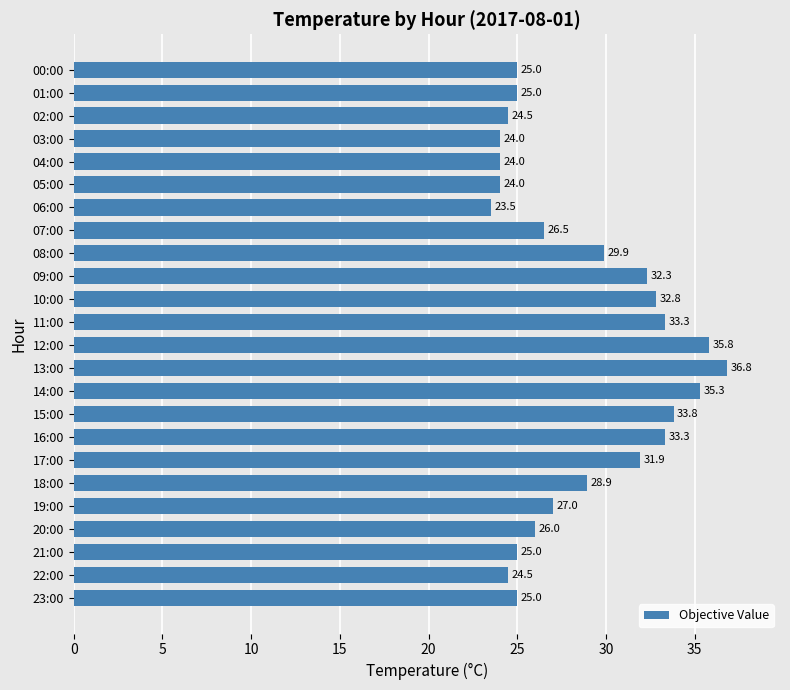

Which has a higher value, 14:00 or 08:00?

14:00